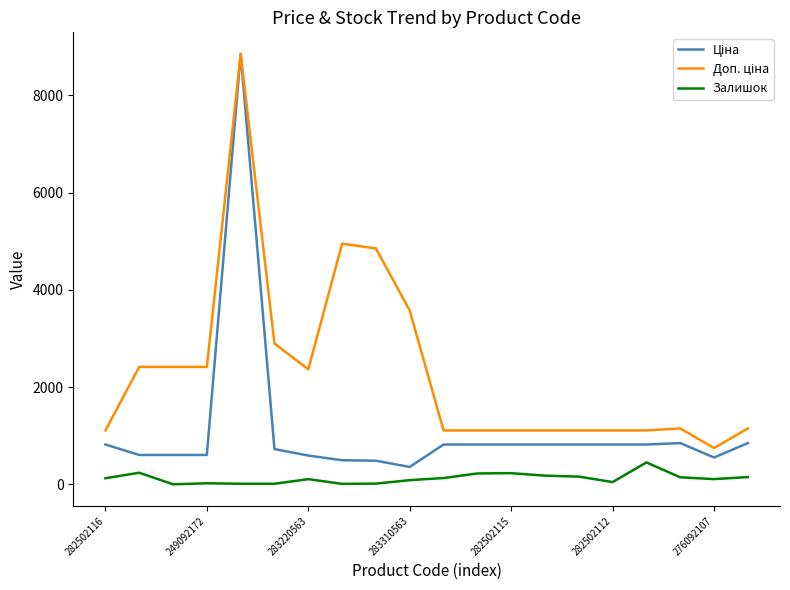

Does the chart display data point markers on the line(s)?

No